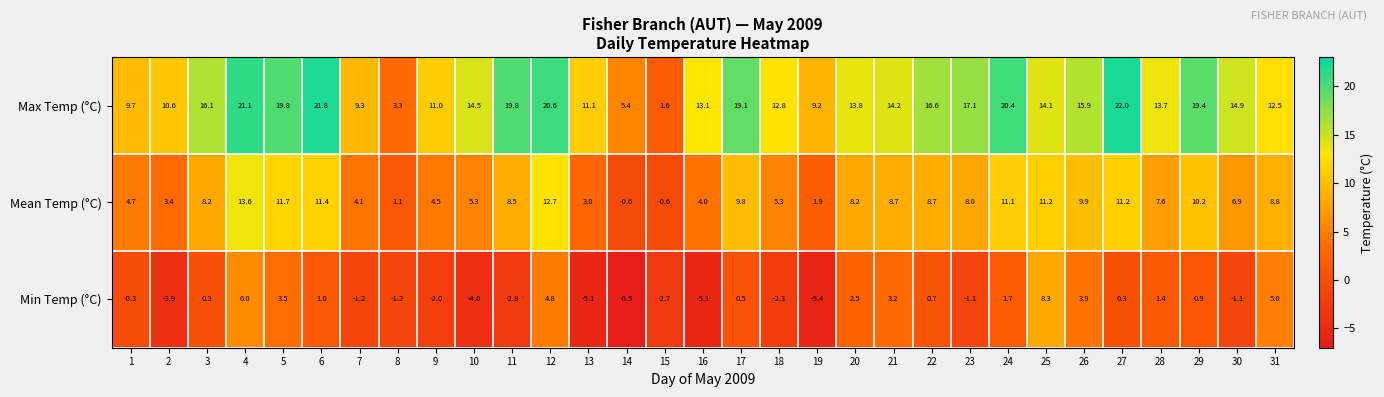

At which category does the chart reach its peak across all series?

27